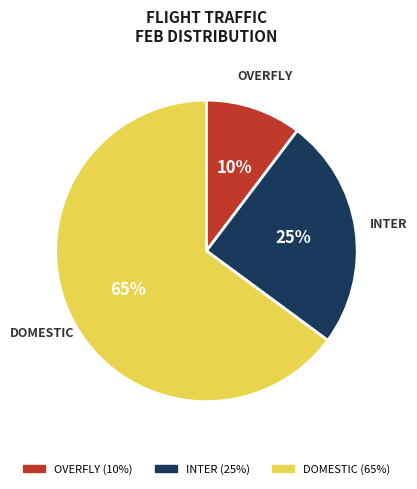

To the nearest percent, what is the combined percentage of DOMESTIC and OVERFLY?

75%